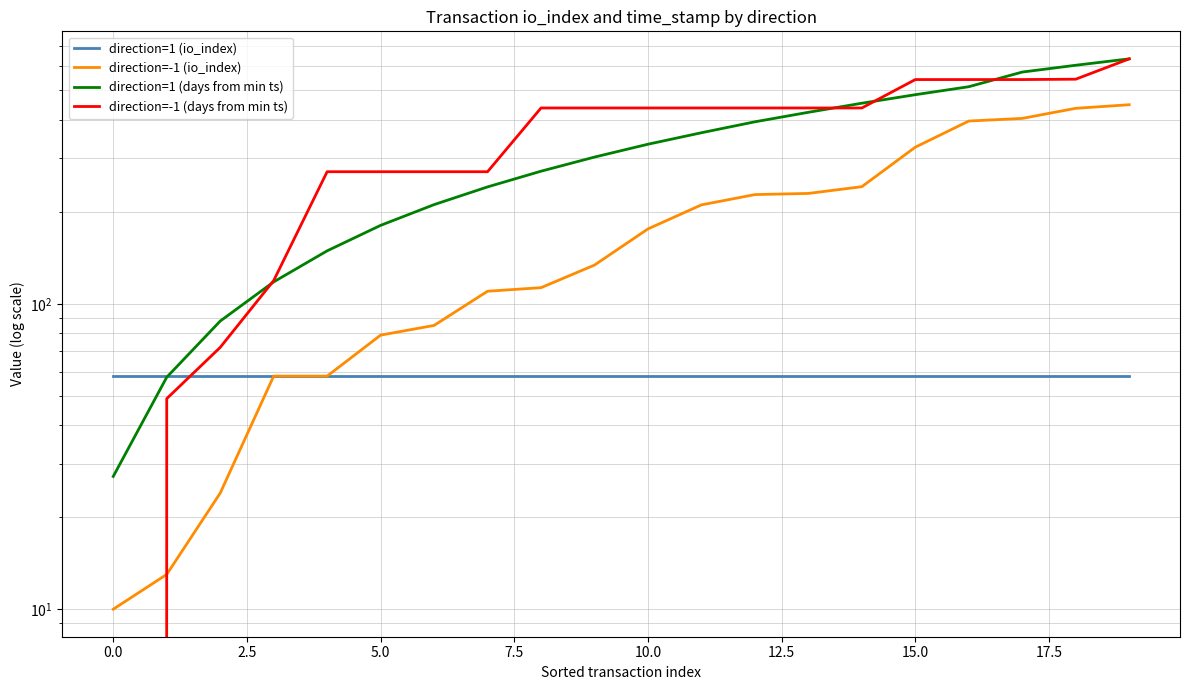

Where is direction=-1 (days from min ts) nearest to the value 317?

7.5